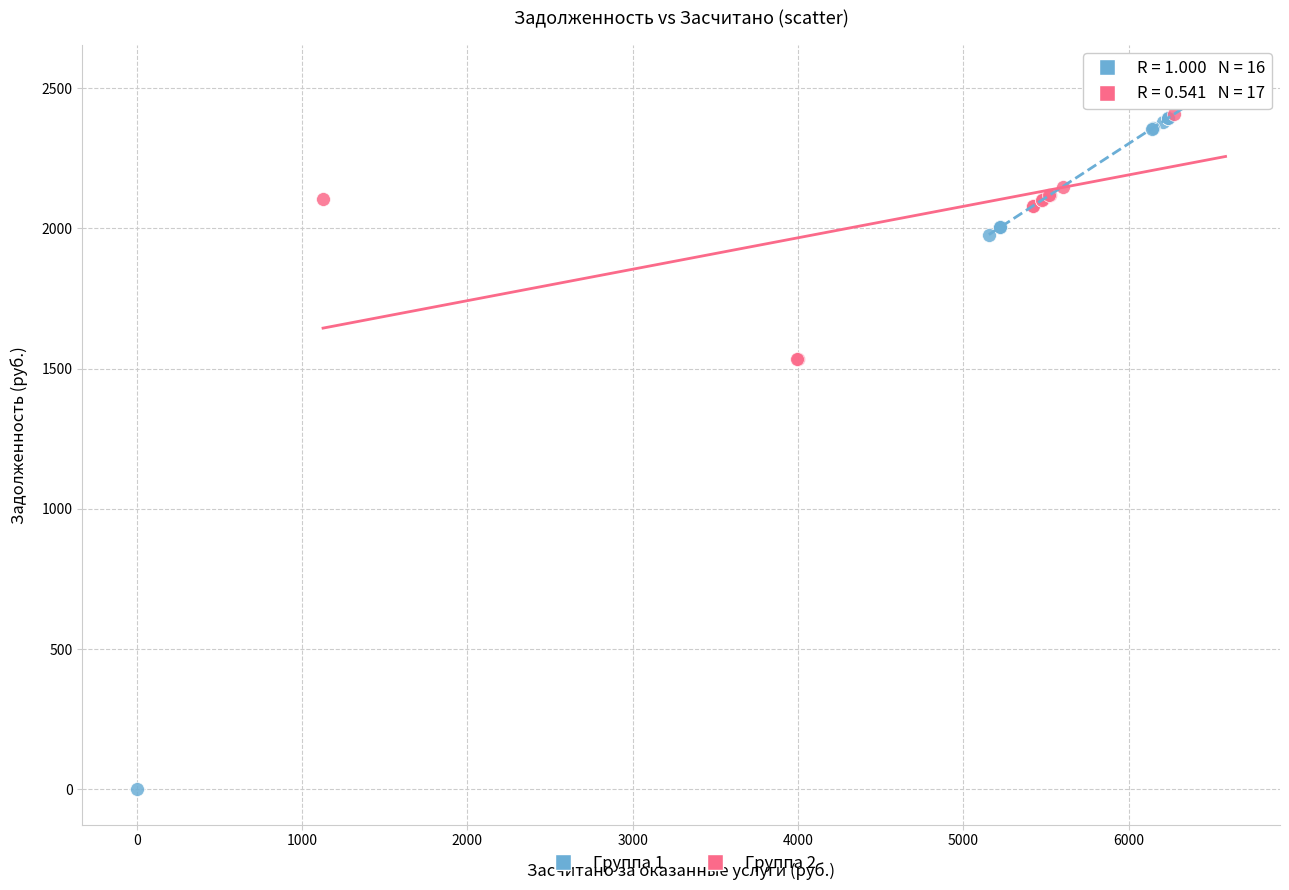

Which series has the widest spread of Y values?

Группа 1